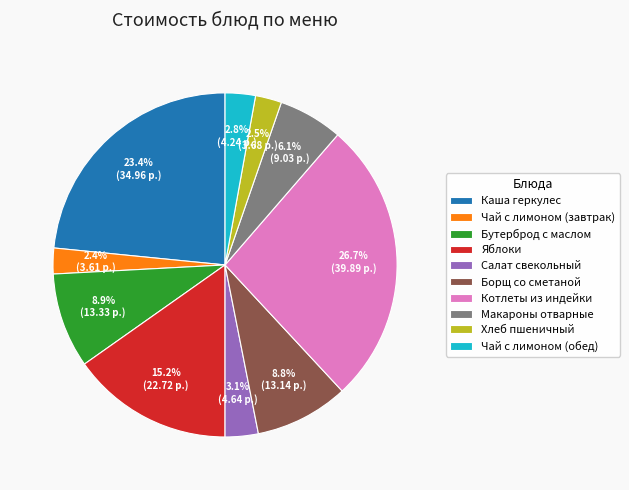

What percentage is the Каша геркулес slice, to the nearest percent?

23%